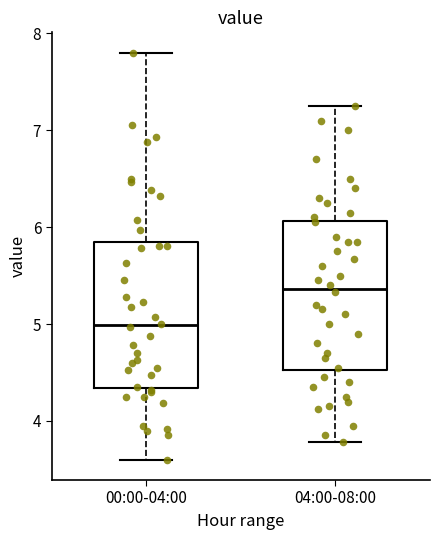

Reading left to right, transcribe this box plot: for each box, give where its median line is, the range the box spans, and where its two whiskers end, as read against the y-axis. The values are not printed on the chart, so give them approximately, as read against the axis.

00:00-04:00: median 5.0, box 4.3 to 5.8, whiskers 3.6 to 7.8
04:00-08:00: median 5.4, box 4.5 to 6.1, whiskers 3.8 to 7.3